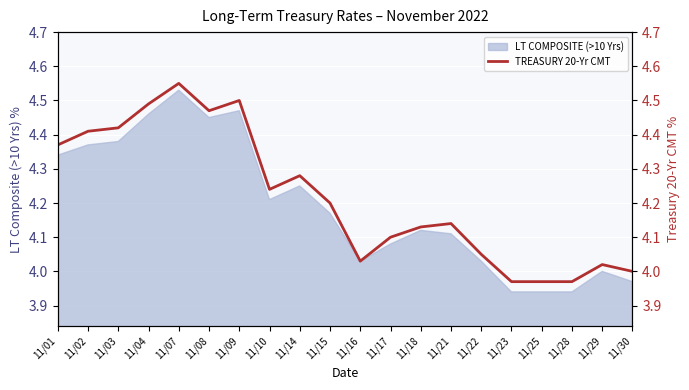

How many lines are shown in the chart?

1